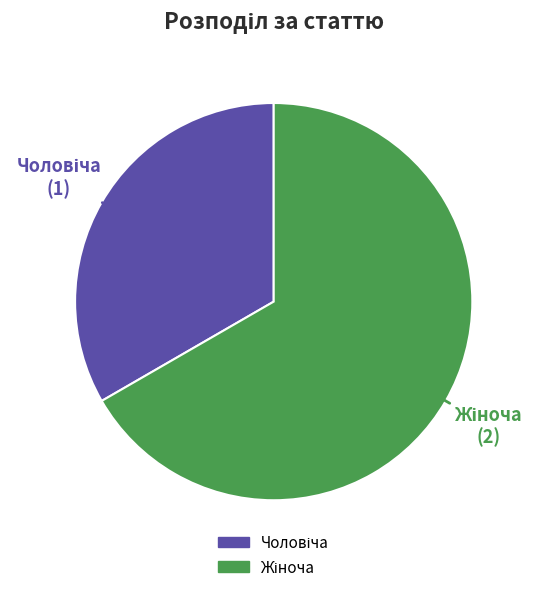

Does any single category account for the majority?

Yes